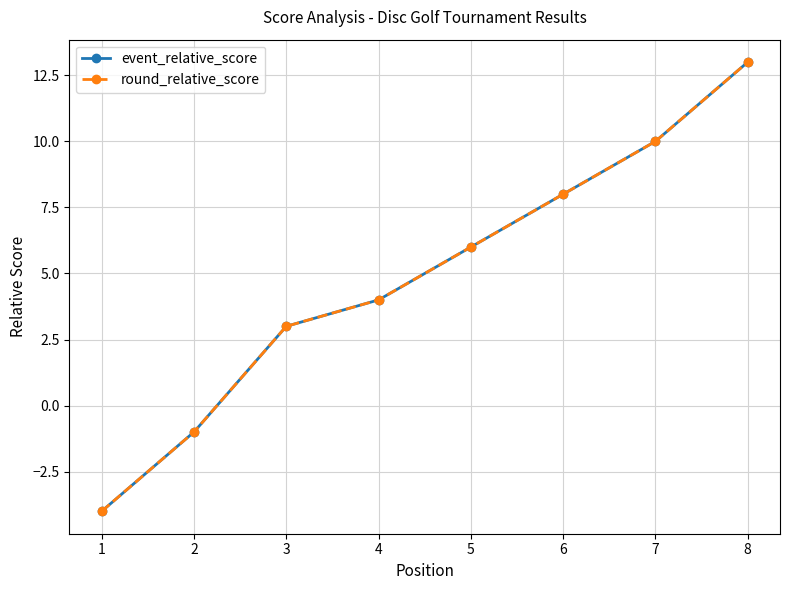

What is the total value across all series at 4?

8